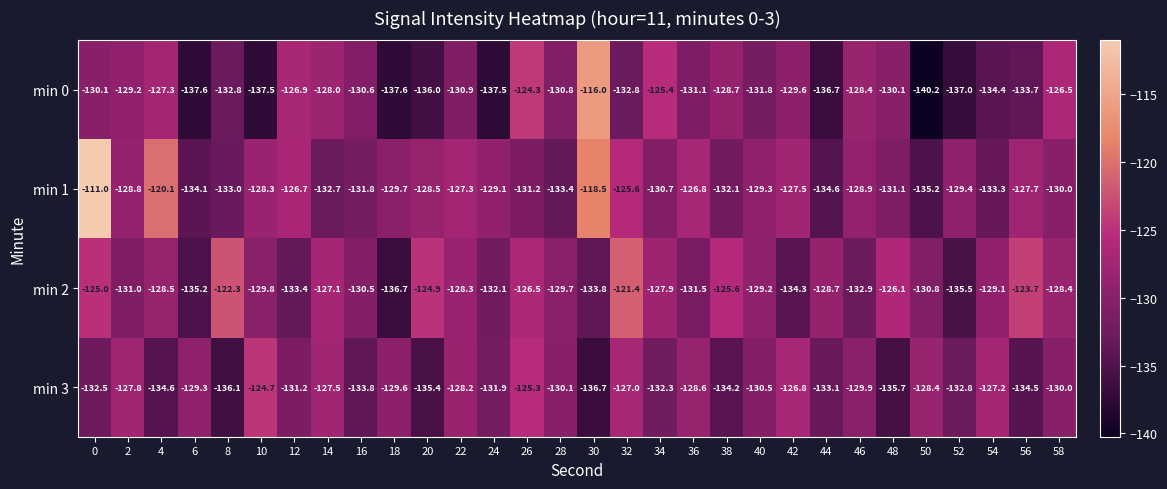

Which label corresponds to the smallest value in the chart?

50